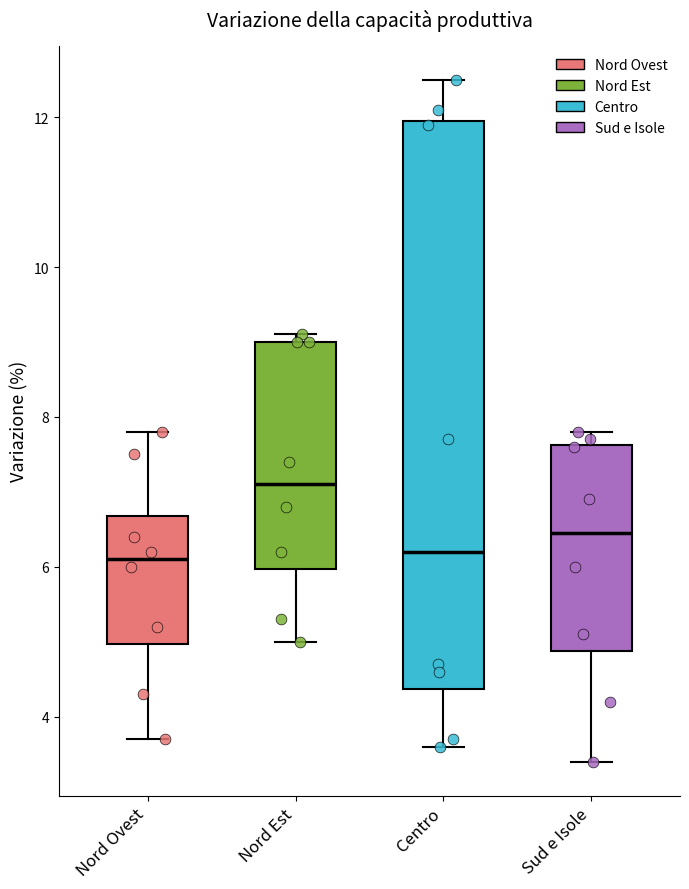

Comparing the boxes themselves (not the whiskers), which one is the tallest?

Centro